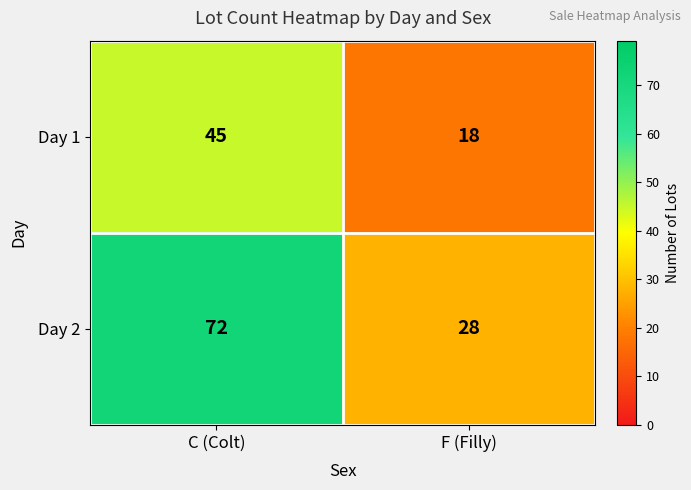

List the series in order of their overall mean, highest first.

Day 2, Day 1